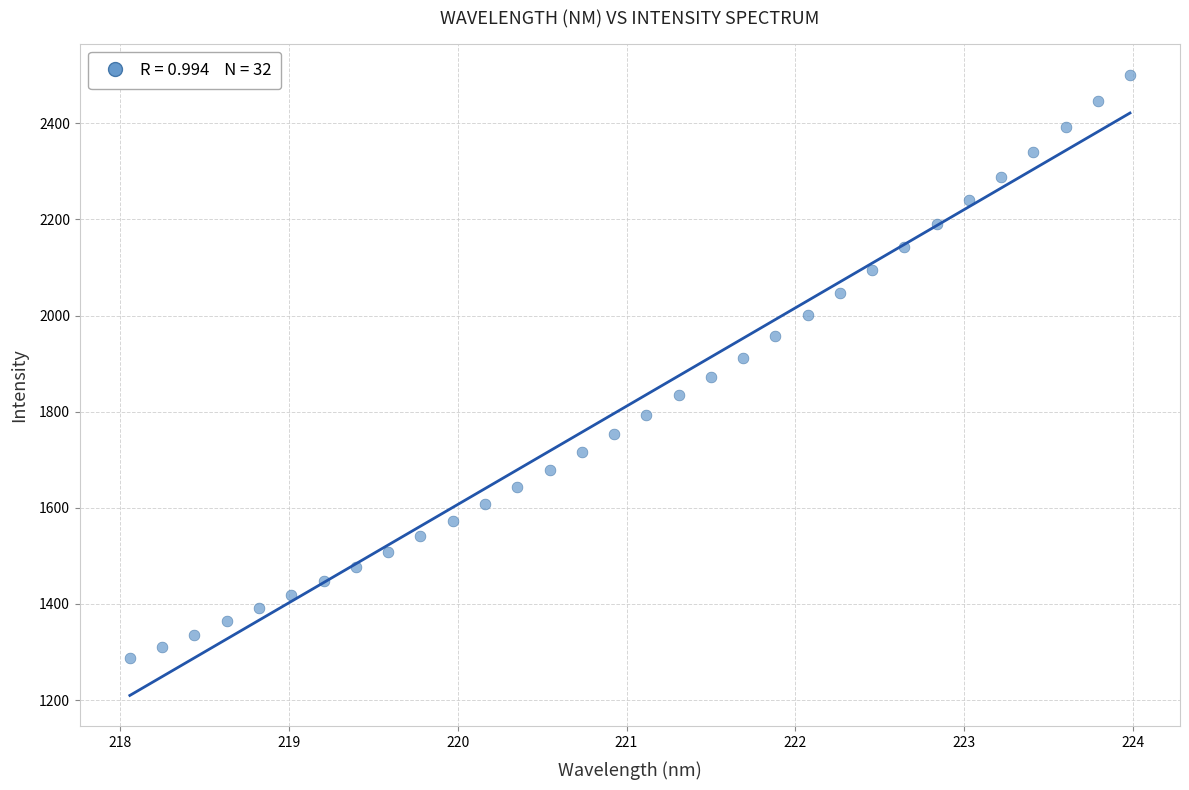

What is the range of Y values (max minus min)?

1214.2